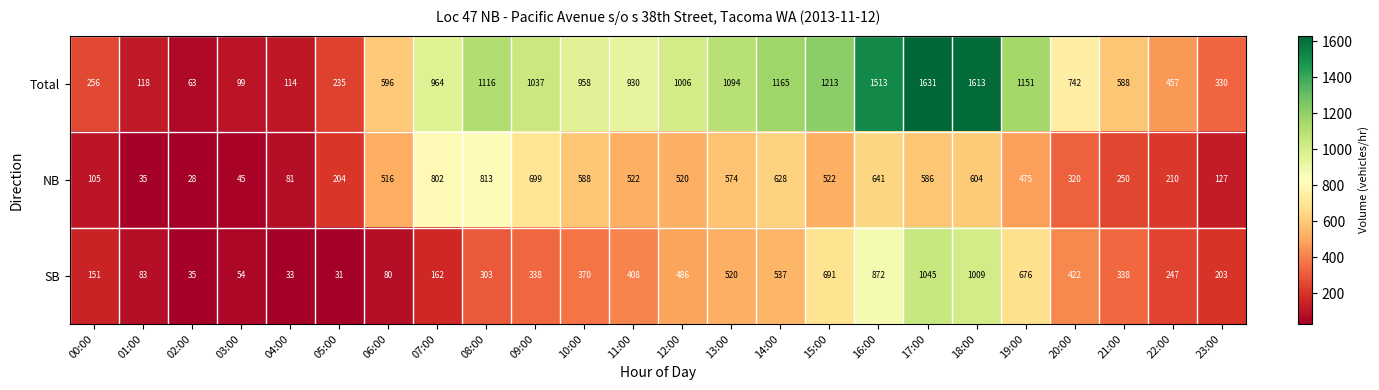

At which category is the sum across all series the highest?

17:00